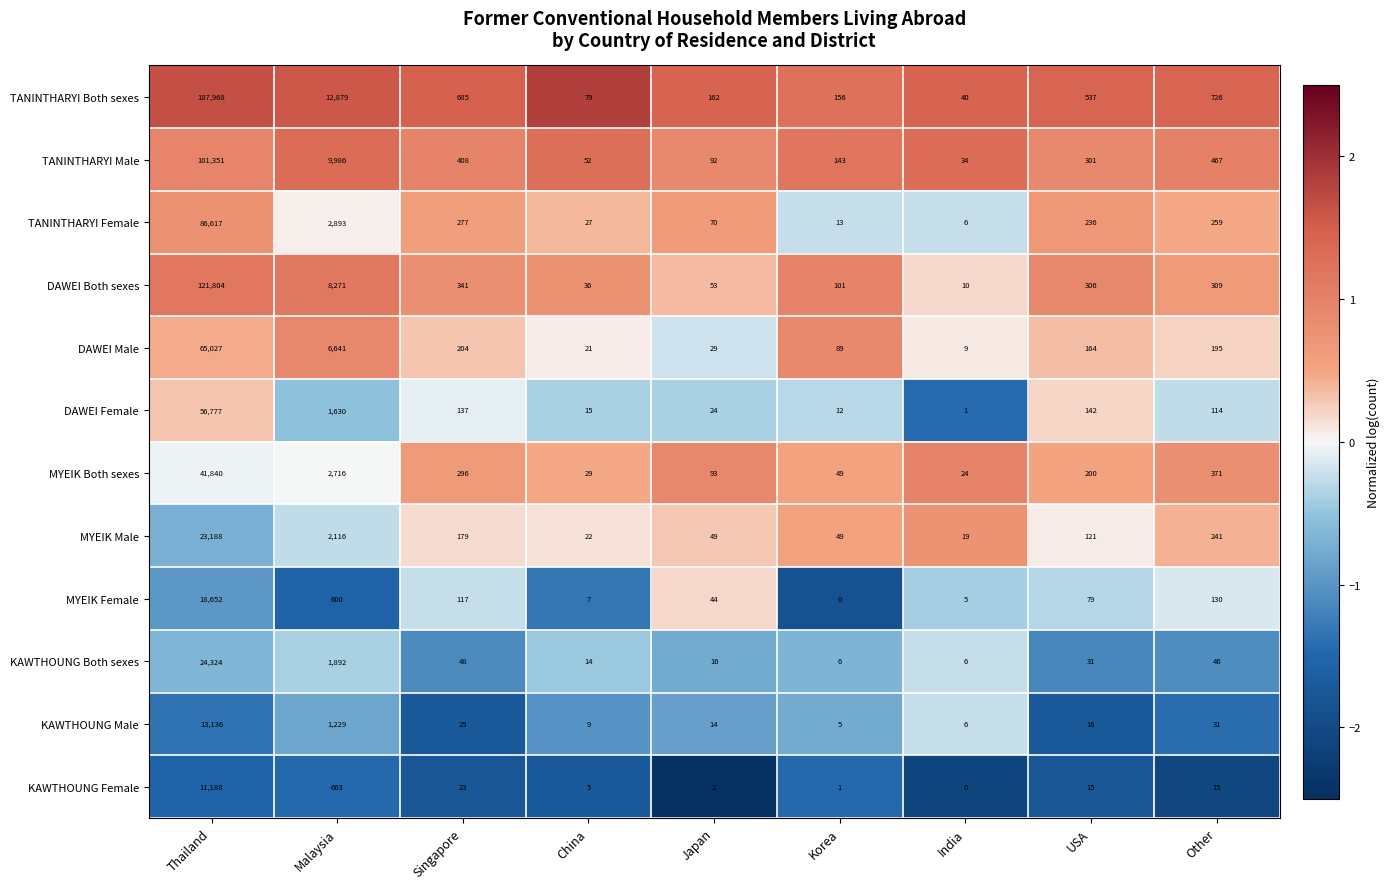

Between Thailand and Singapore, which series saw the biggest shift?

TANINTHARYI Both sexes